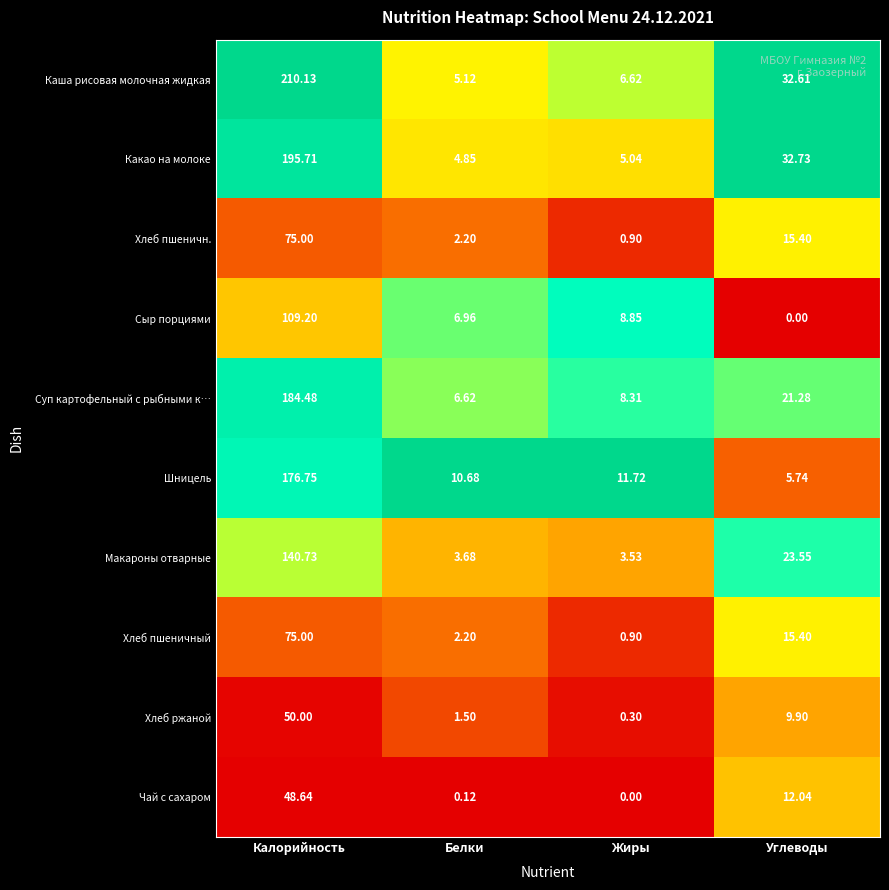

Between Калорийность and Белки, which series saw the biggest shift?

Каша рисовая молочная жидкая